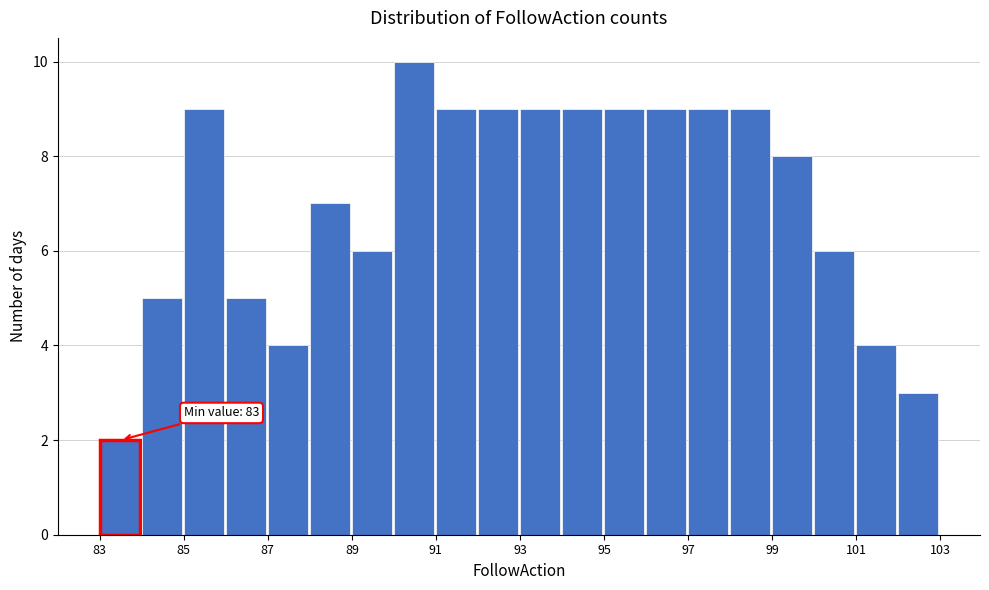

Which range on the x-axis has the tallest bar?

90 to 91